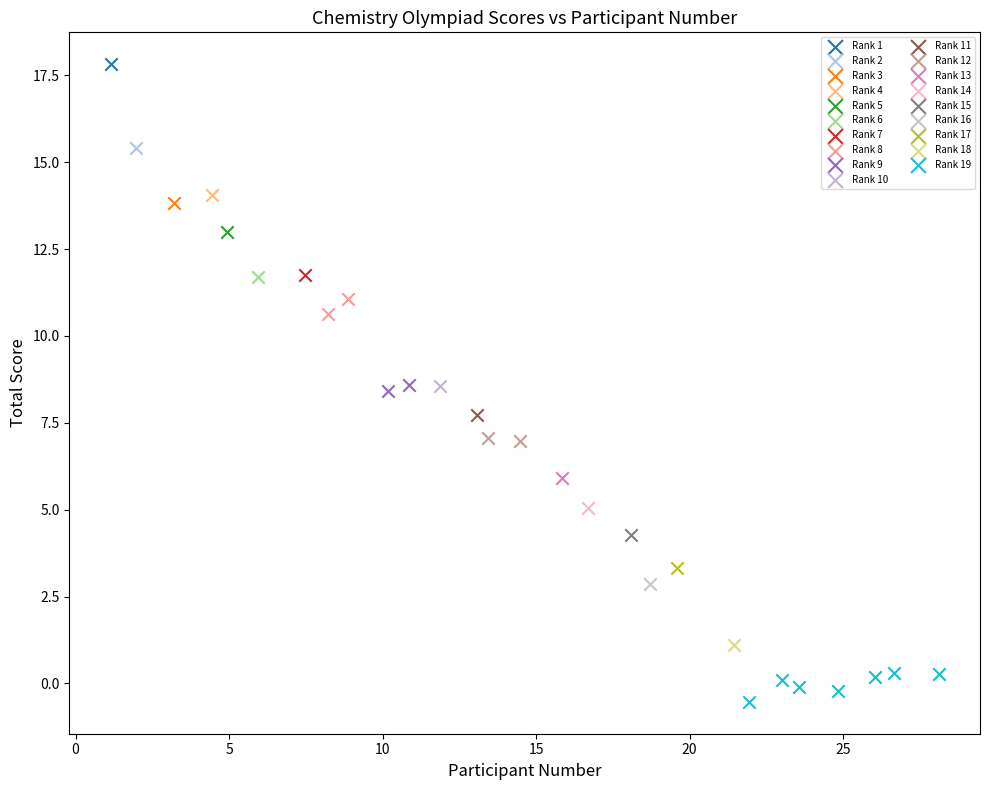

What are all the series names shown in the legend?

Rank 1, Rank 2, Rank 3, Rank 4, Rank 5, Rank 6, Rank 7, Rank 8, Rank 9, Rank 10, Rank 11, Rank 12, Rank 13, Rank 14, Rank 15, Rank 16, Rank 17, Rank 18, Rank 19